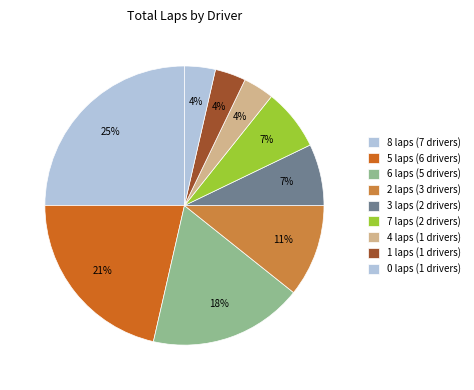

Count the number of slices in the pie.

9